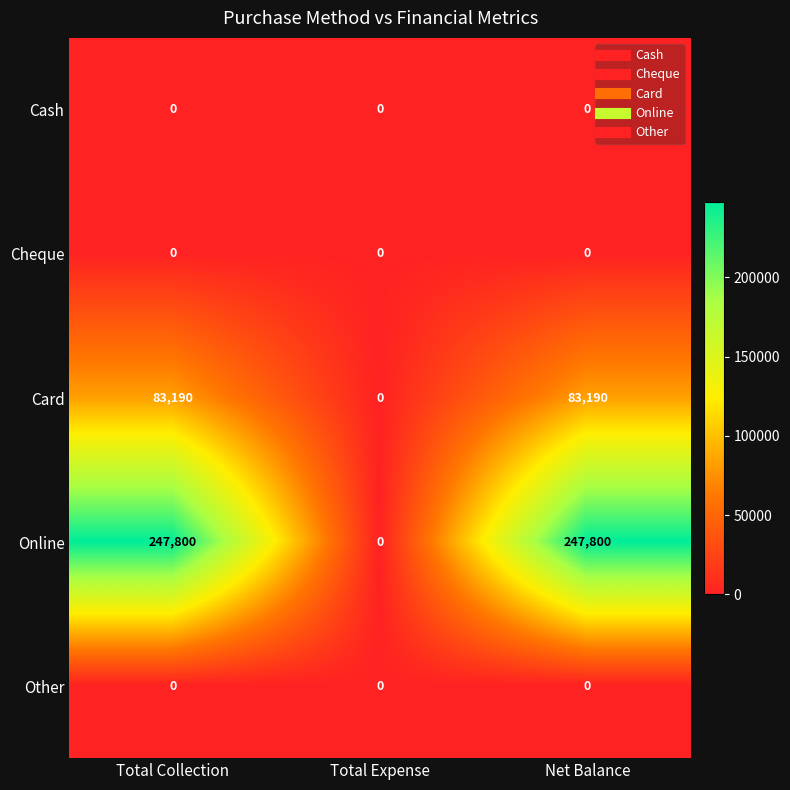

Which series has the largest total across all categories?

Online